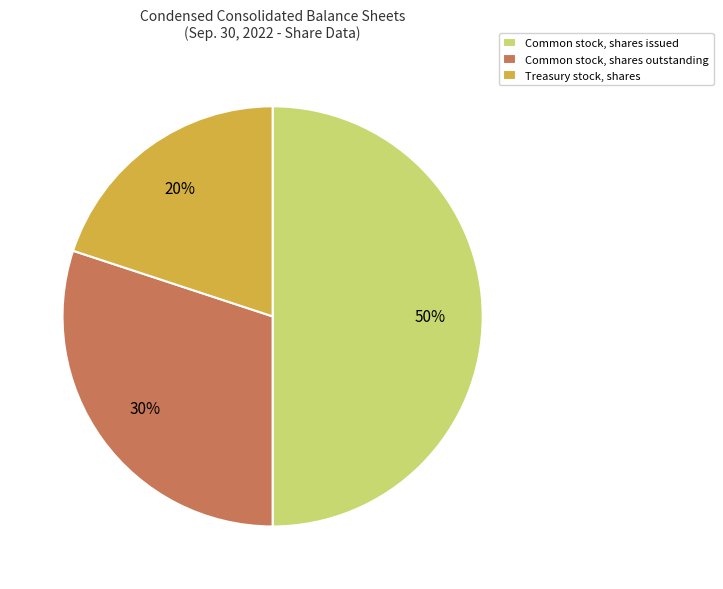

To the nearest percent, what is the average slice percentage?

33%